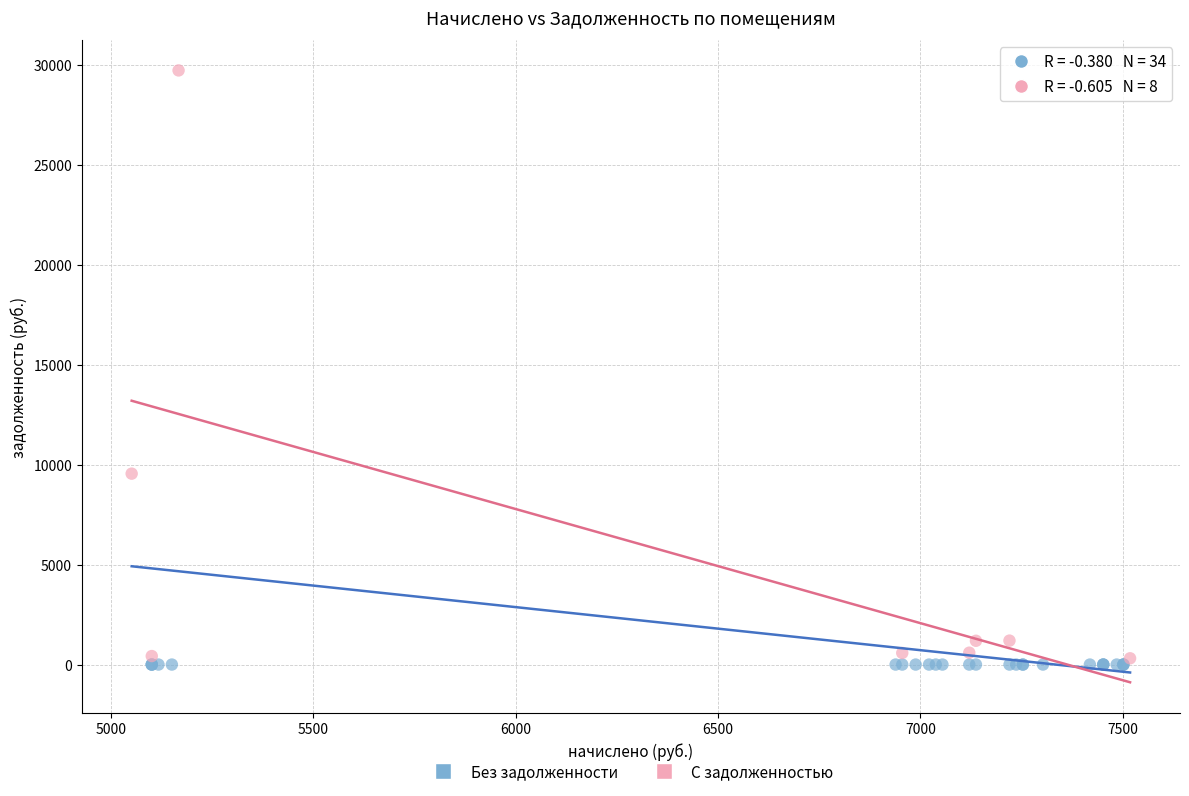

Which series reaches the maximum Y coordinate?

С задолженностью